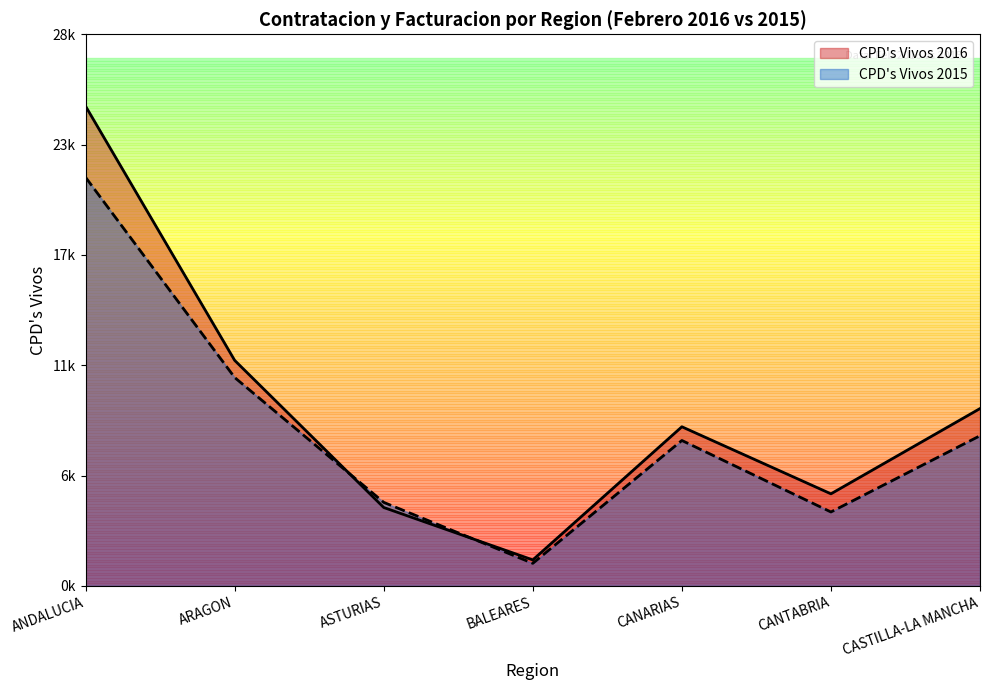

Which series has the largest total across all categories?

CPD's Vivos 2016